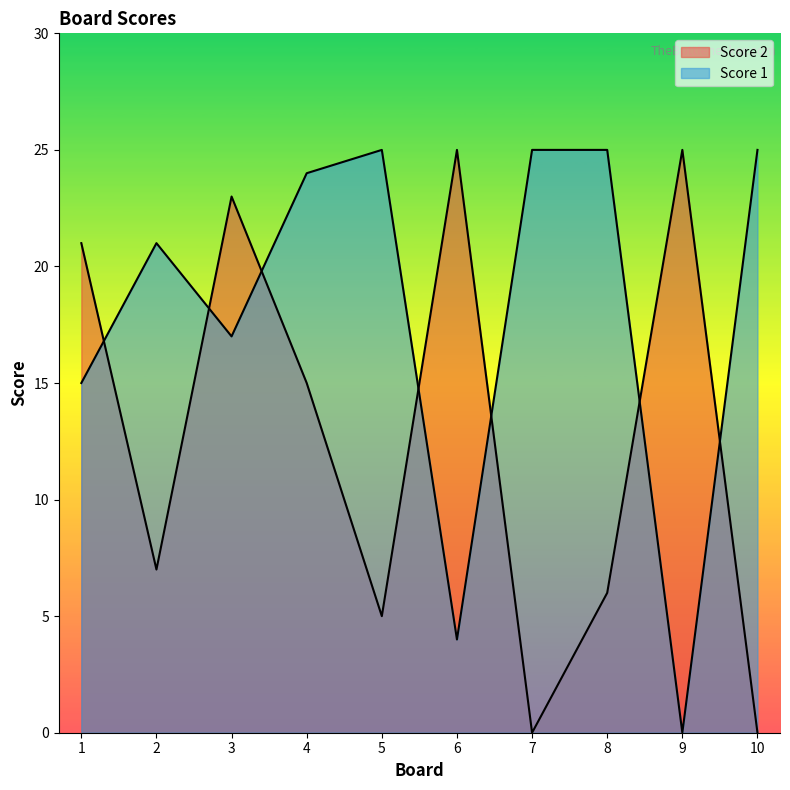

At which category does Score 2 reach its first local peak?

3